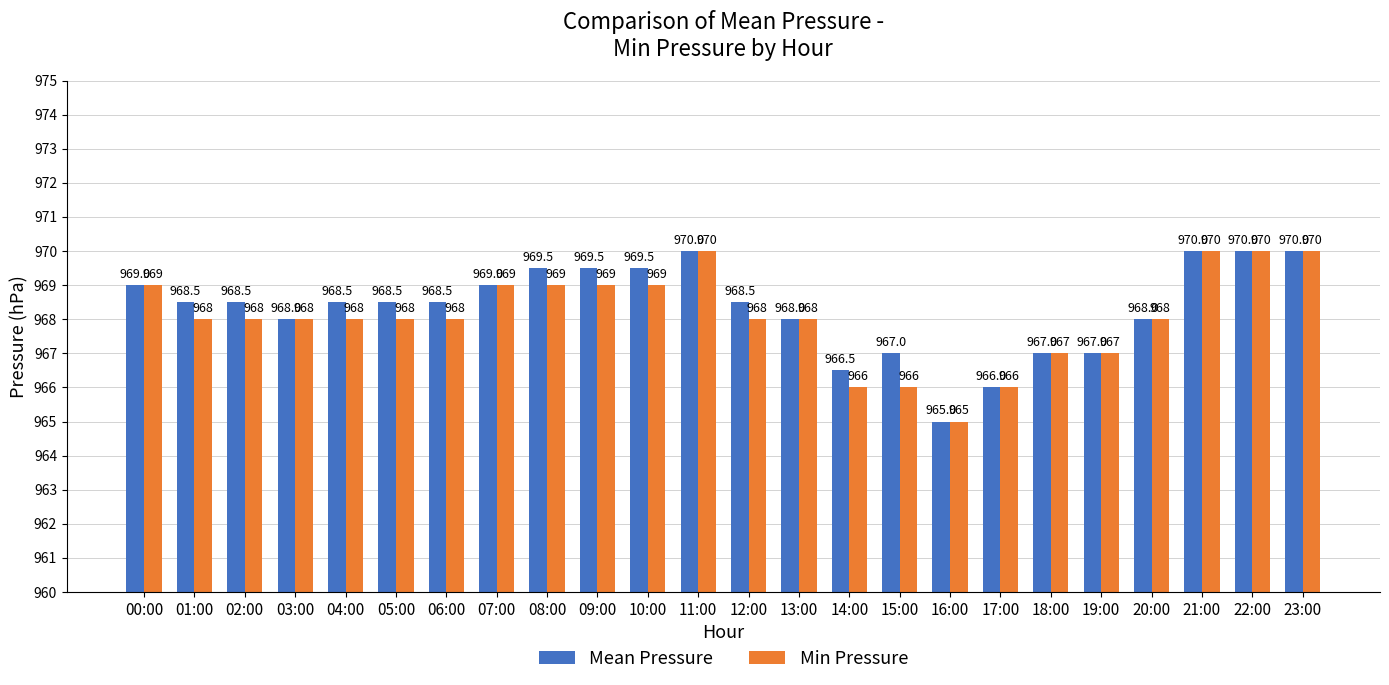

What is the value of the Min Pressure bar at the 11th from the left?

969.0